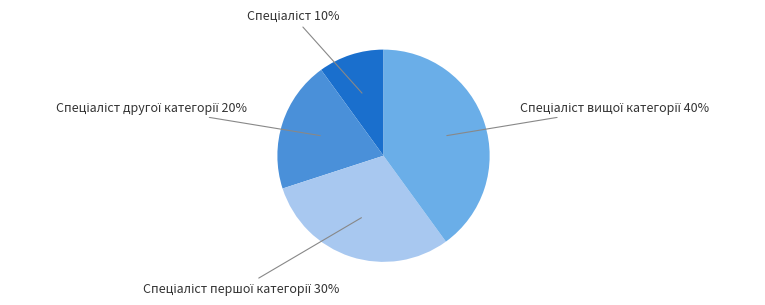

Count the number of slices in the pie.

4